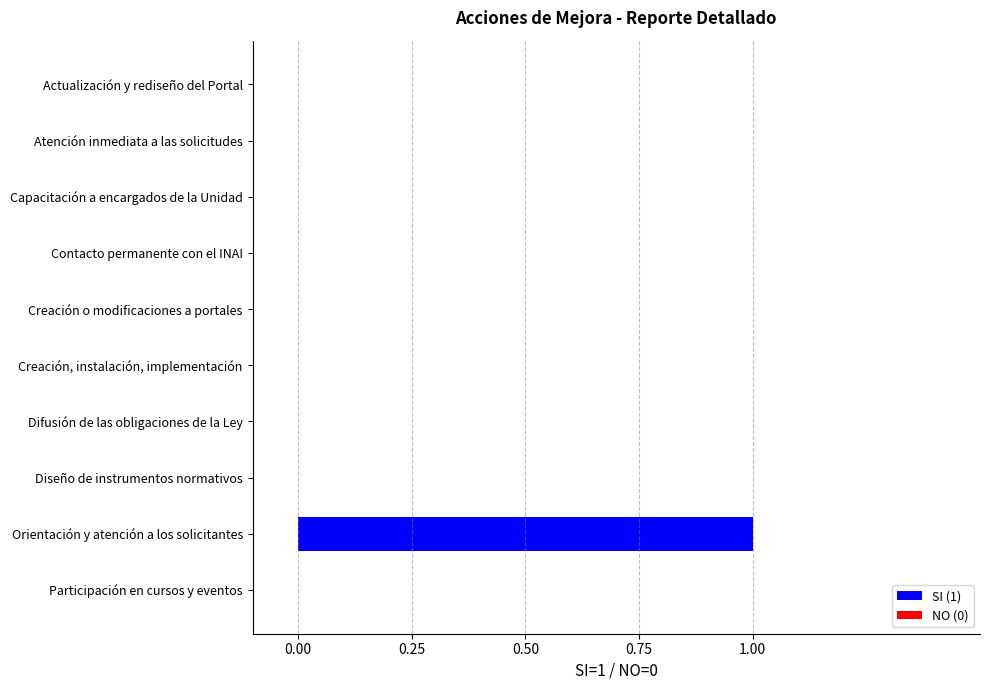

How many distinct data groups are displayed?

1